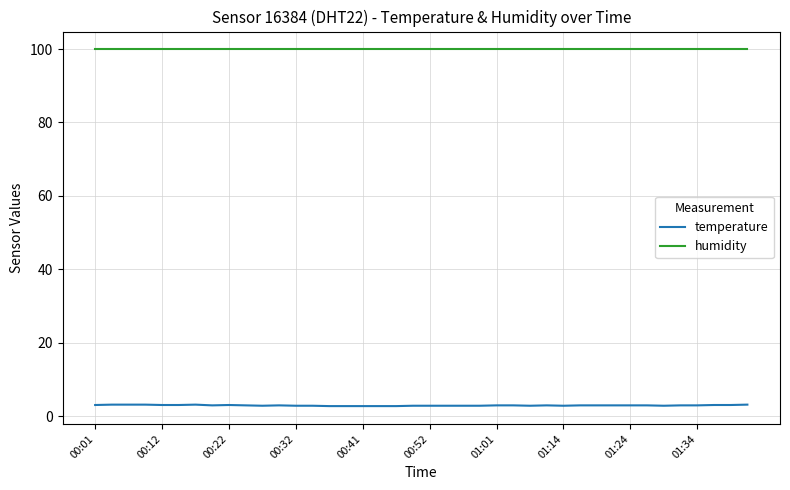

Which series has the largest total across all categories?

humidity